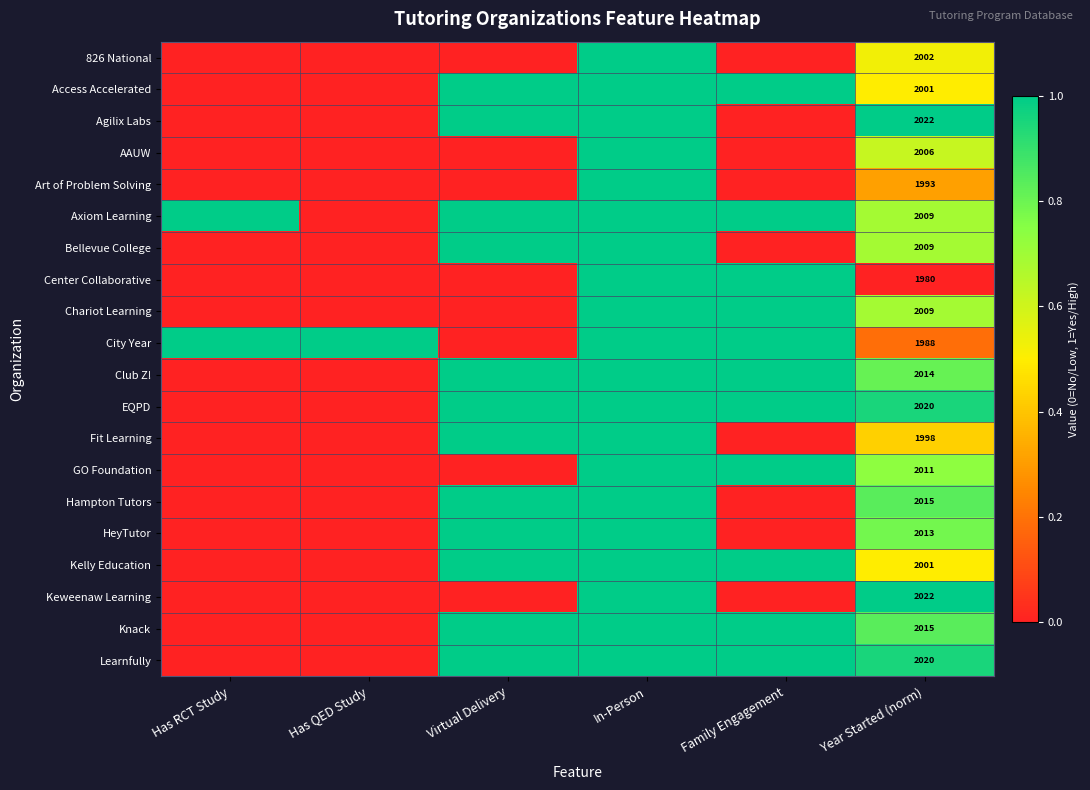

What is the difference between the Access Accelerated values at Year Started (norm) and Virtual Delivery?

0.5